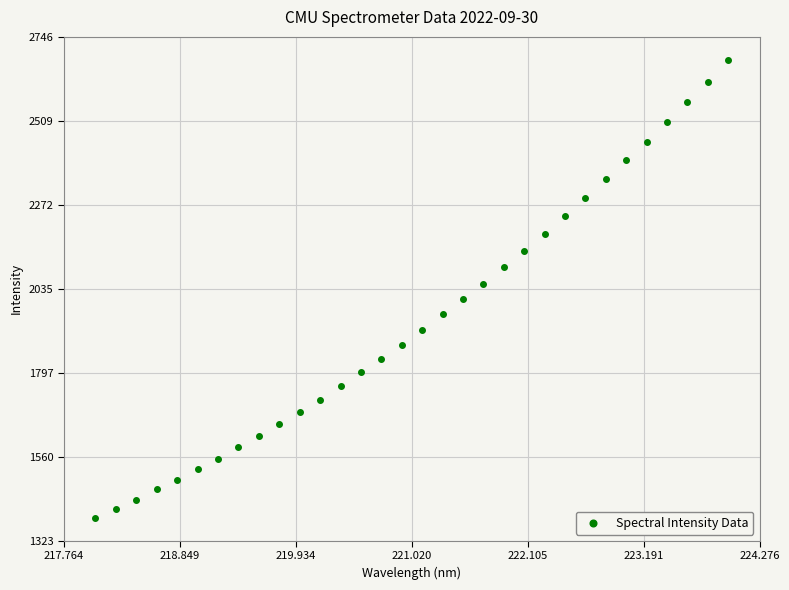

What is the range of X values (max minus min)?

5.9